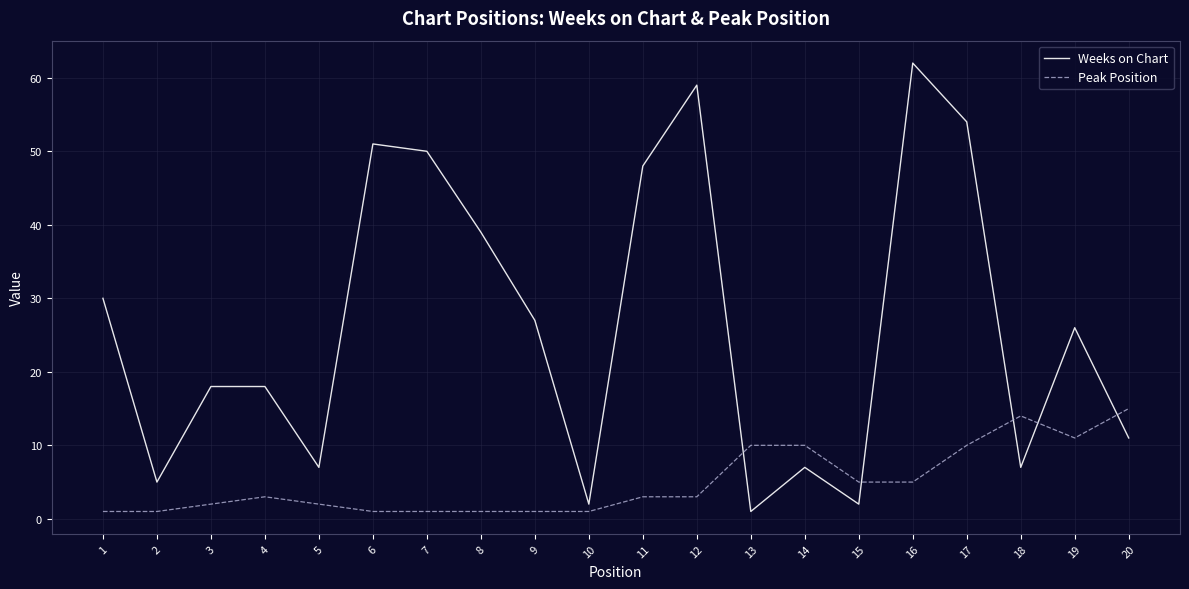

Rank the series by their maximum value, from highest to lowest.

Weeks on Chart, Peak Position